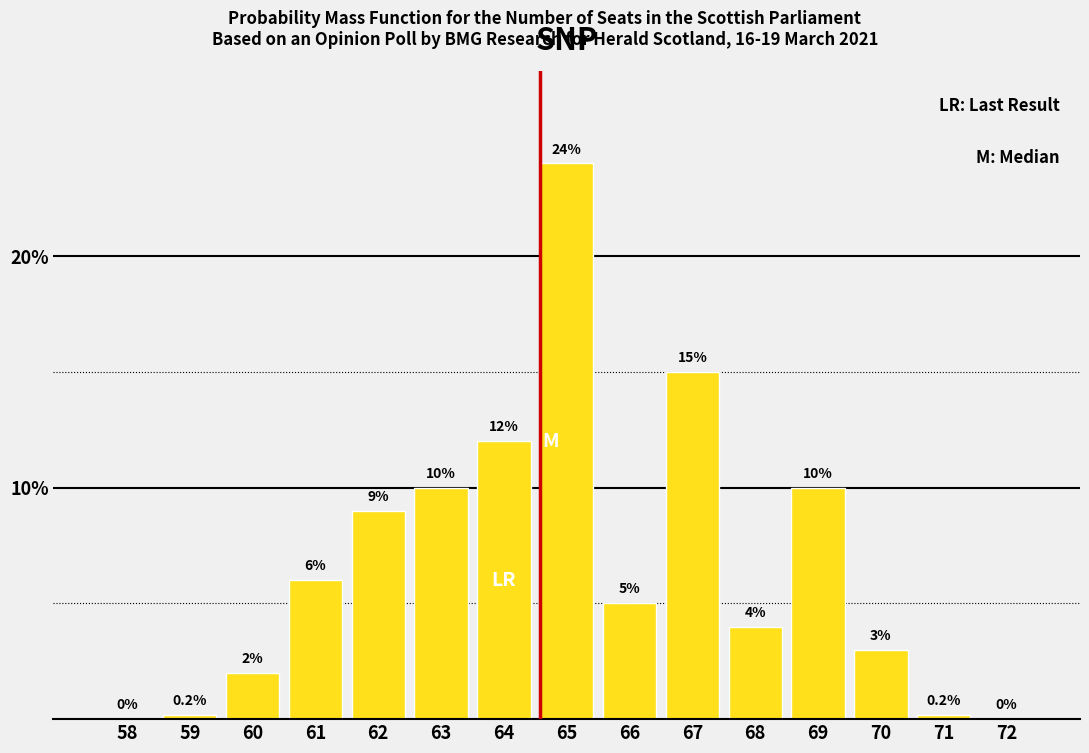

Reading left to right, list all the values displayed in this chart.

58=0.0	59=0.2	60=2.0	61=6.0	62=9.0	63=10.0	64=12.0	65=24.0	66=5.0	67=15.0	68=4.0	69=10.0	70=3.0	71=0.2	72=0.0